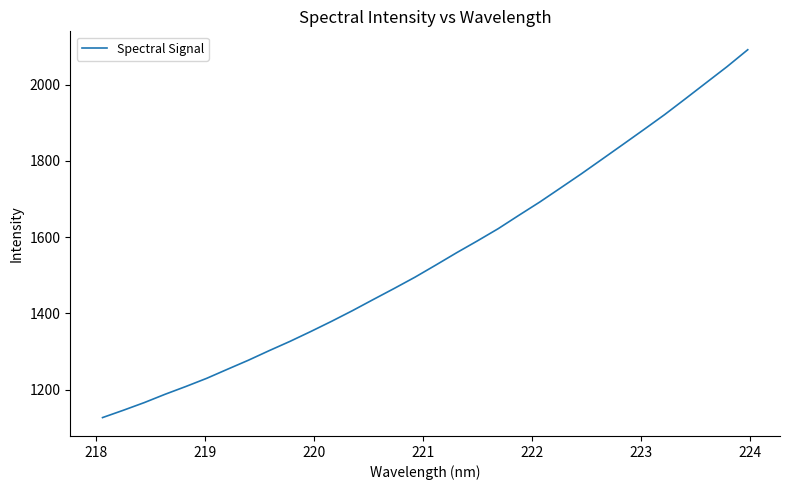

What is the greatest value displayed?

2091.4